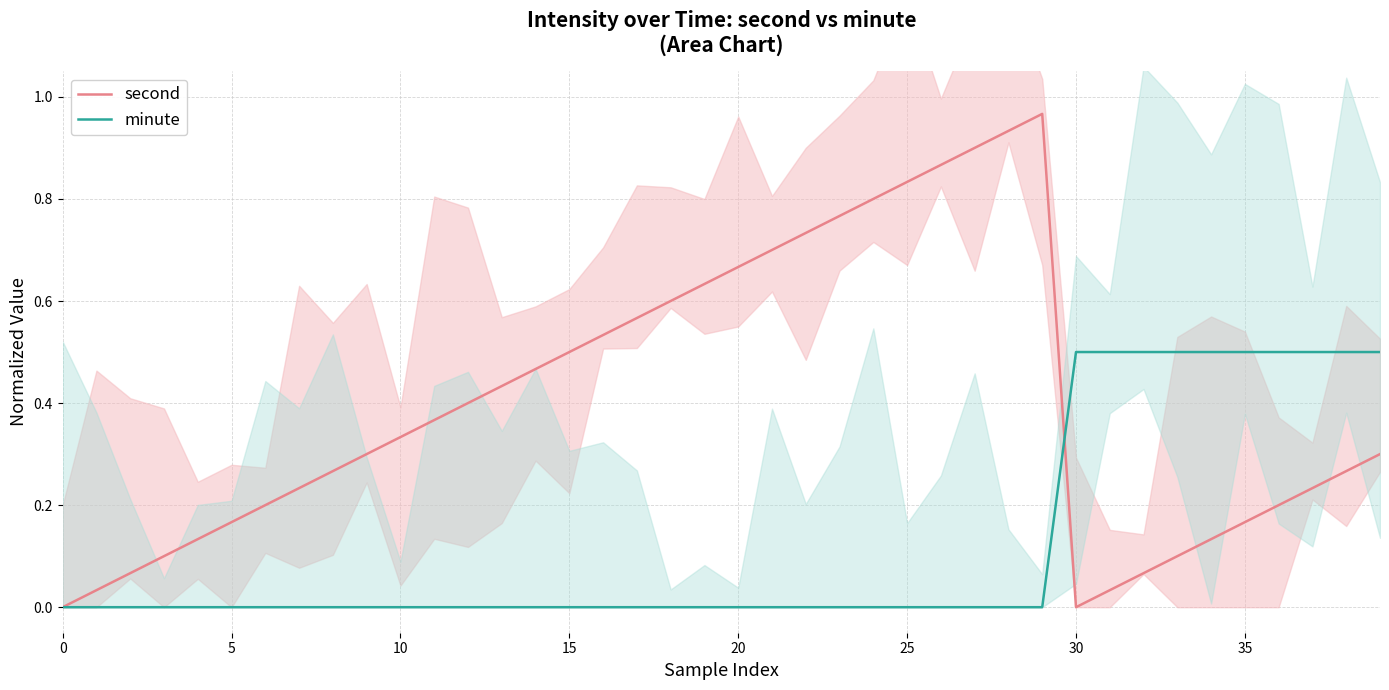

What is the total value across all series at 10?

0.1